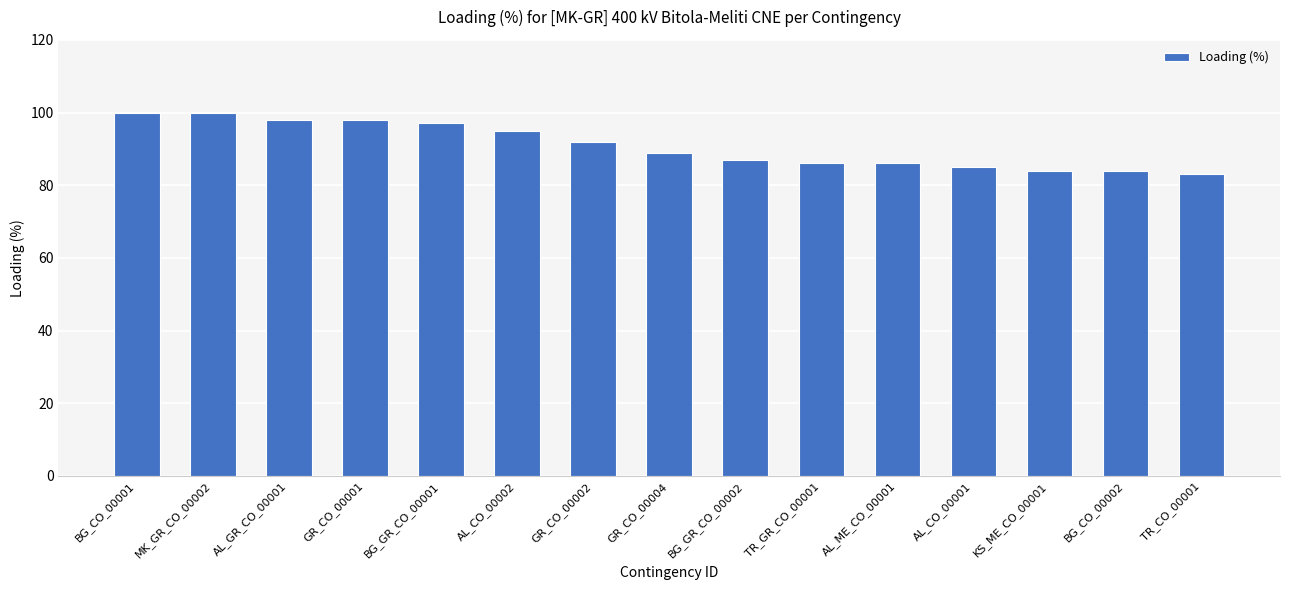

What is the label of the 12th bar from the right?

GR_CO_00001